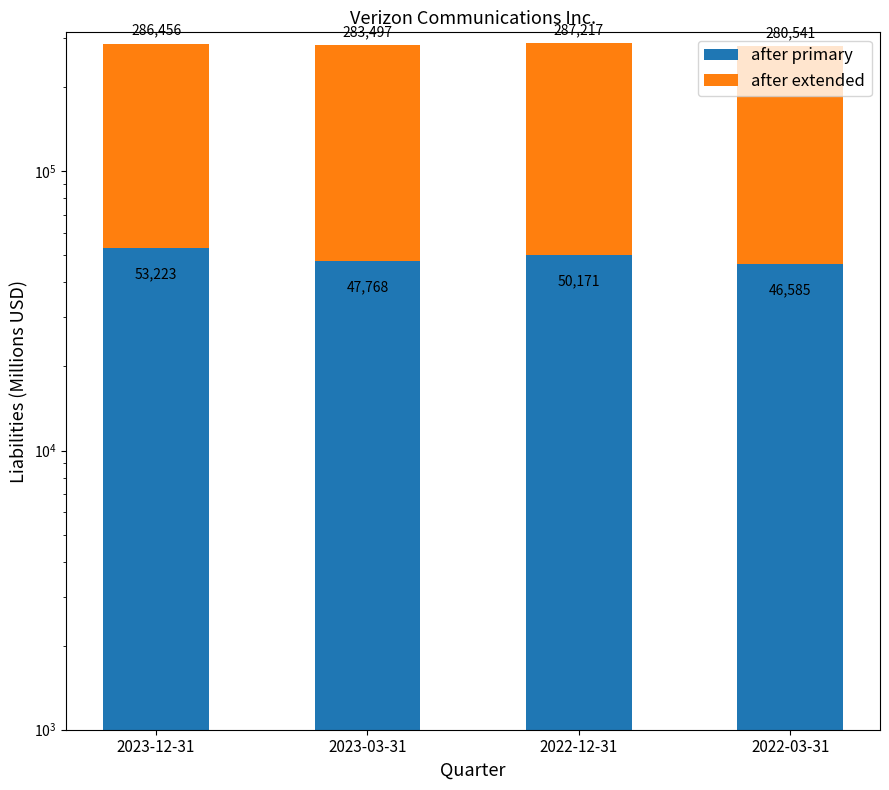

Count the number of data series in this chart.

2